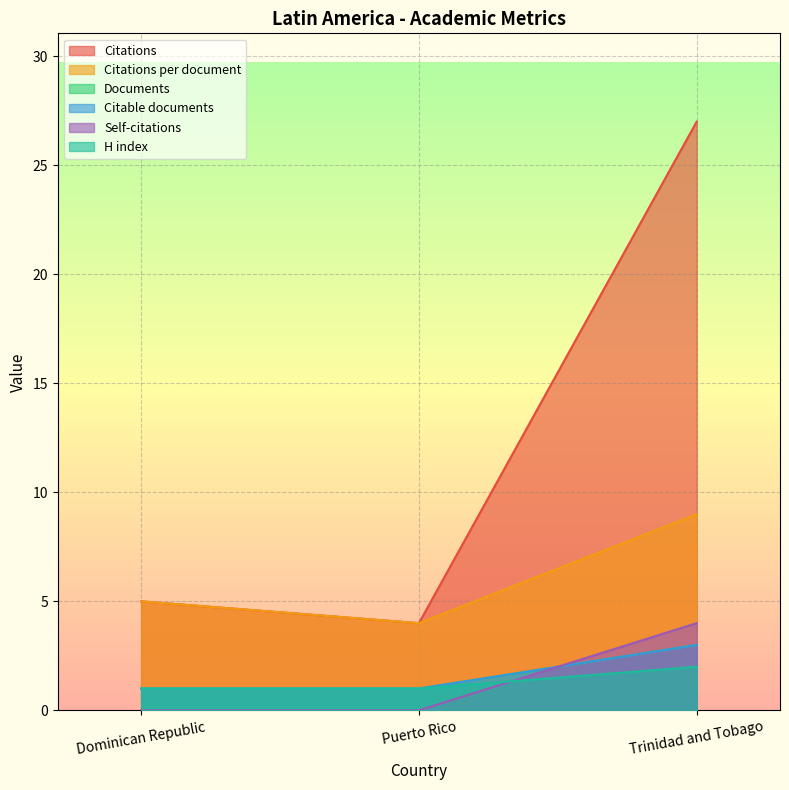

Reading left to right, transcribe all the data shown in this chart.

Citations: 5	4	27
Citations per document: 5	4	9
Documents: 1	1	3
Citable documents: 1	1	3
Self-citations: 0	0	4
H index: 1	1	2